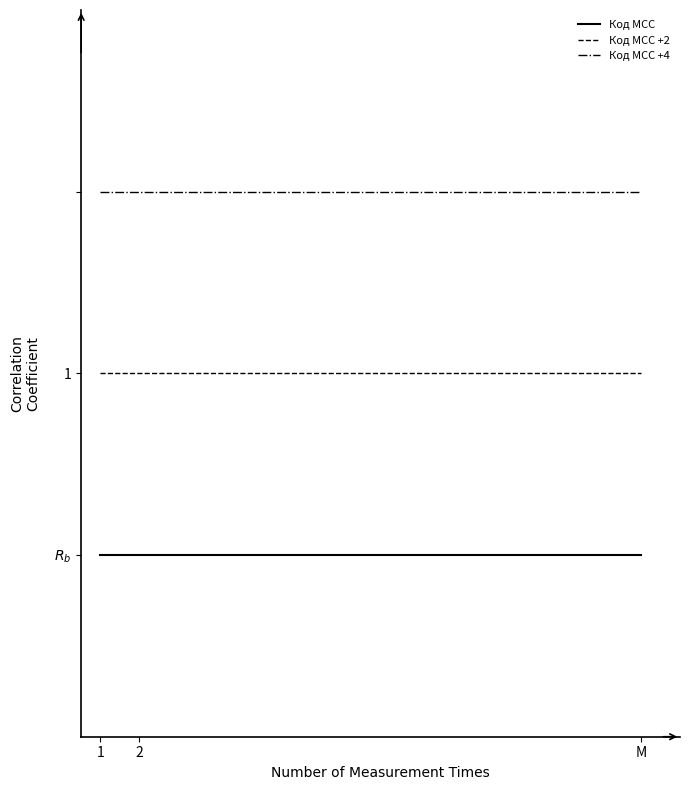

True or false: Код MCC +4 has more than 0 points higher than both neighbors.

False